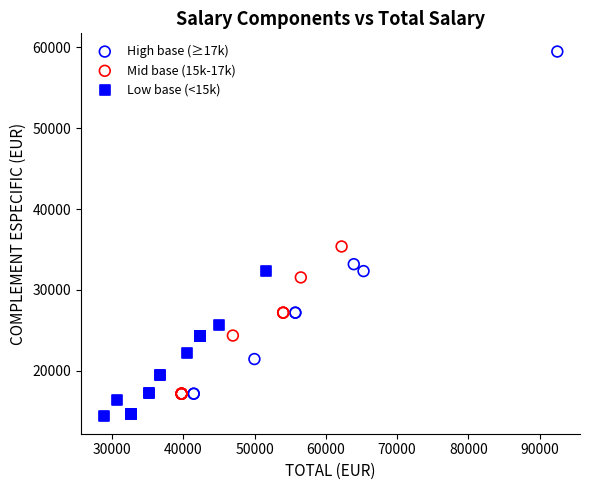

Which series reaches the minimum Y coordinate?

Low base (<15k)